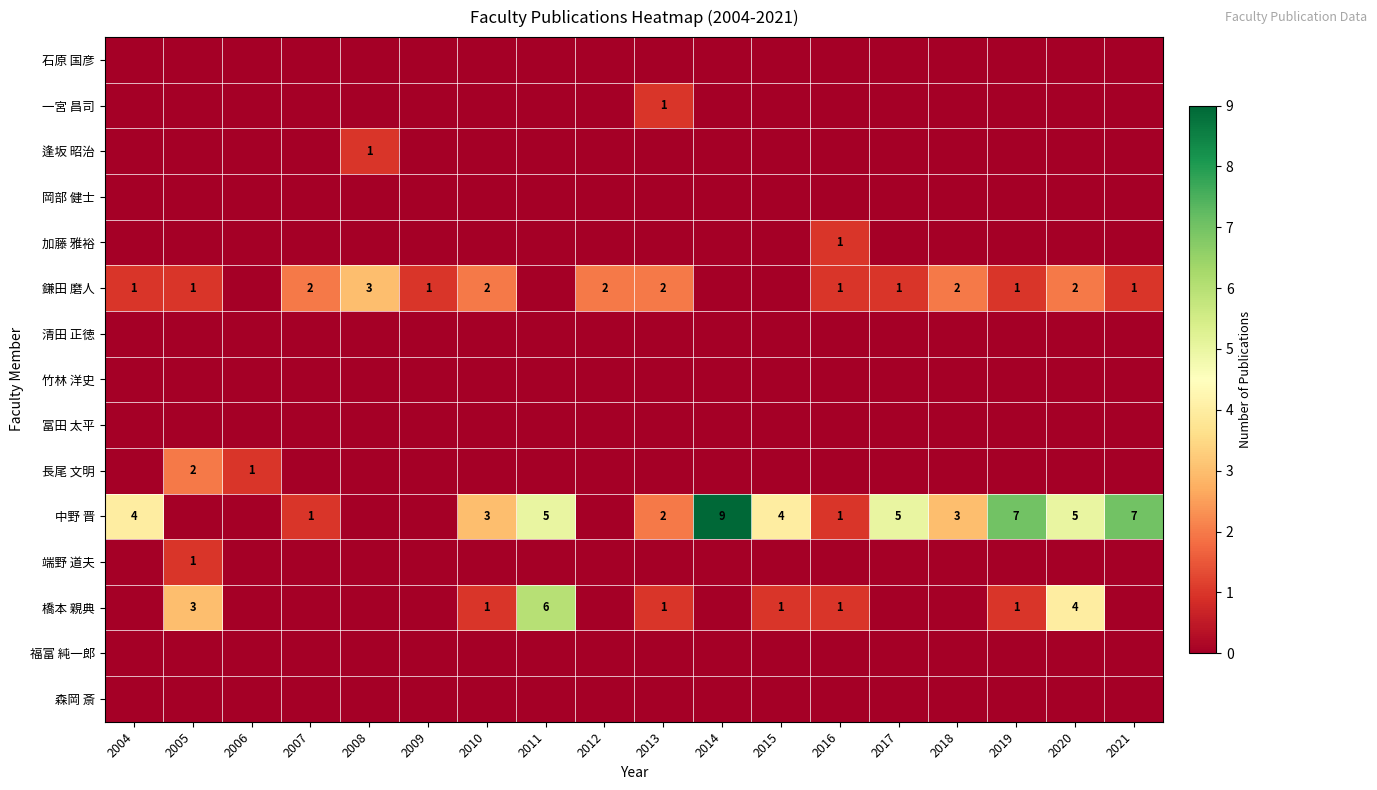

Is it true that 橋本 親典 equals 4 at 2020?

True